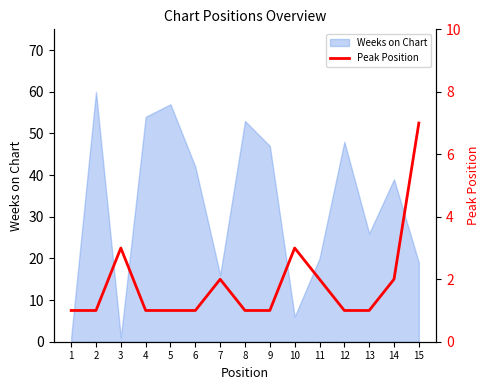

The Weeks on Chart series shows 3 at 10. True or false?

False